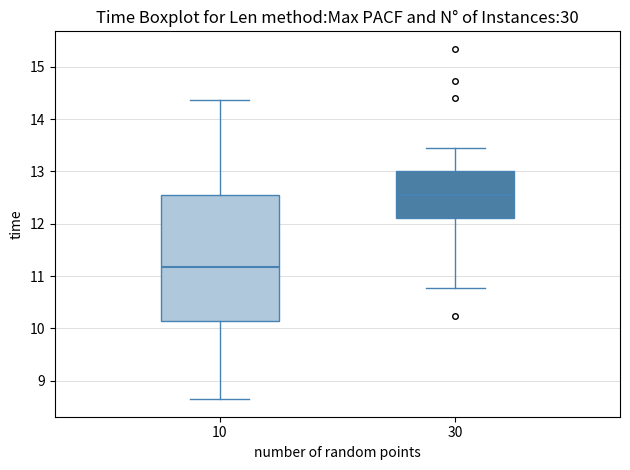

Reading left to right, transcribe this box plot: for each box, give where its median line is, the range the box spans, and where its two whiskers end, as read against the y-axis. The values are not printed on the chart, so give them approximately, as read against the axis.

10: median 11.2, box 10.1 to 12.5, whiskers 8.6 to 14.4
30: median 12.5, box 12.1 to 13.0, whiskers 10.8 to 13.5